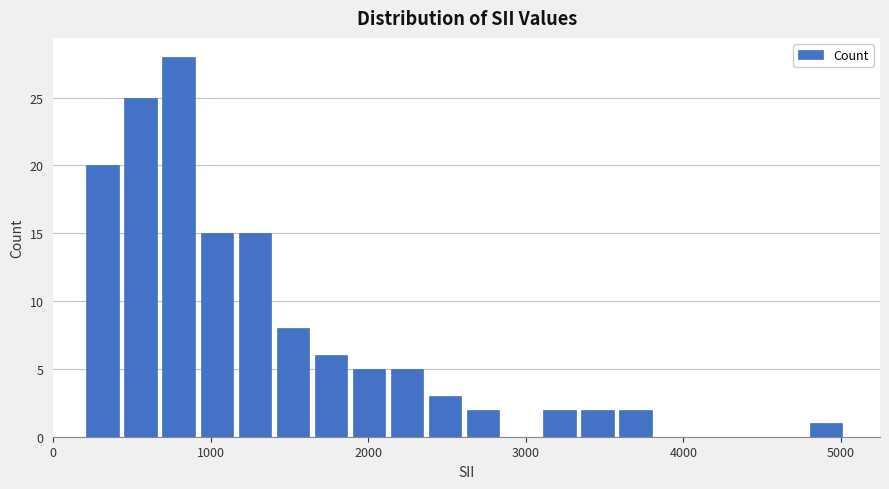

Read against the x-axis, roughly where is the centre of the tallest bar?

800